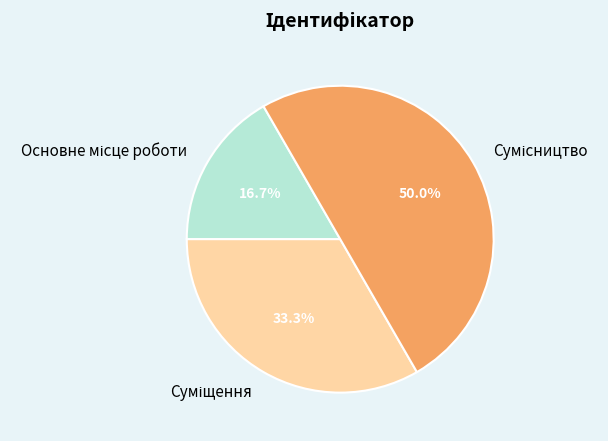

Count the number of slices in the pie.

3